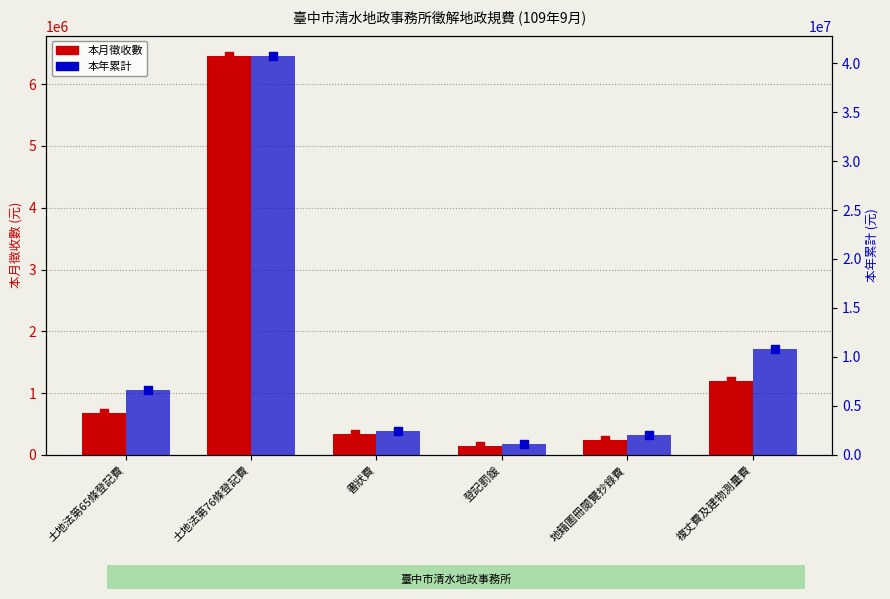

Is the value of 本年累計 at 複丈費及建物測量費 greater than the value of 本月徵收數 at 土地法第76條登記費?

Yes